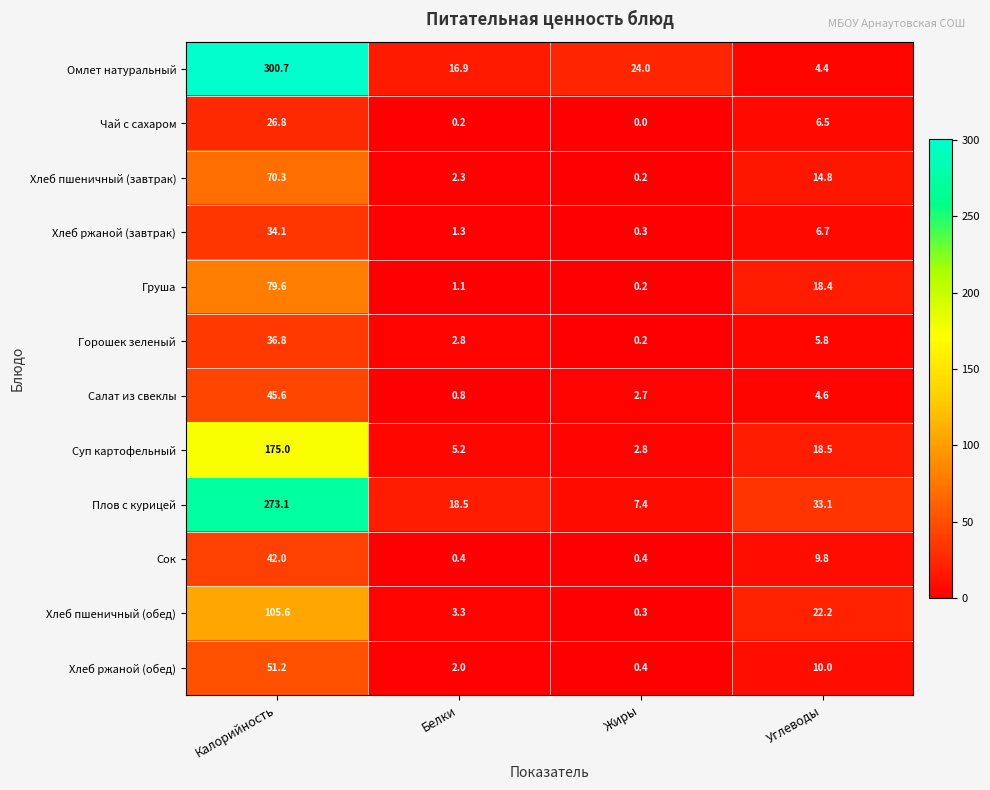

At which category does the chart reach its peak across all series?

Калорийность